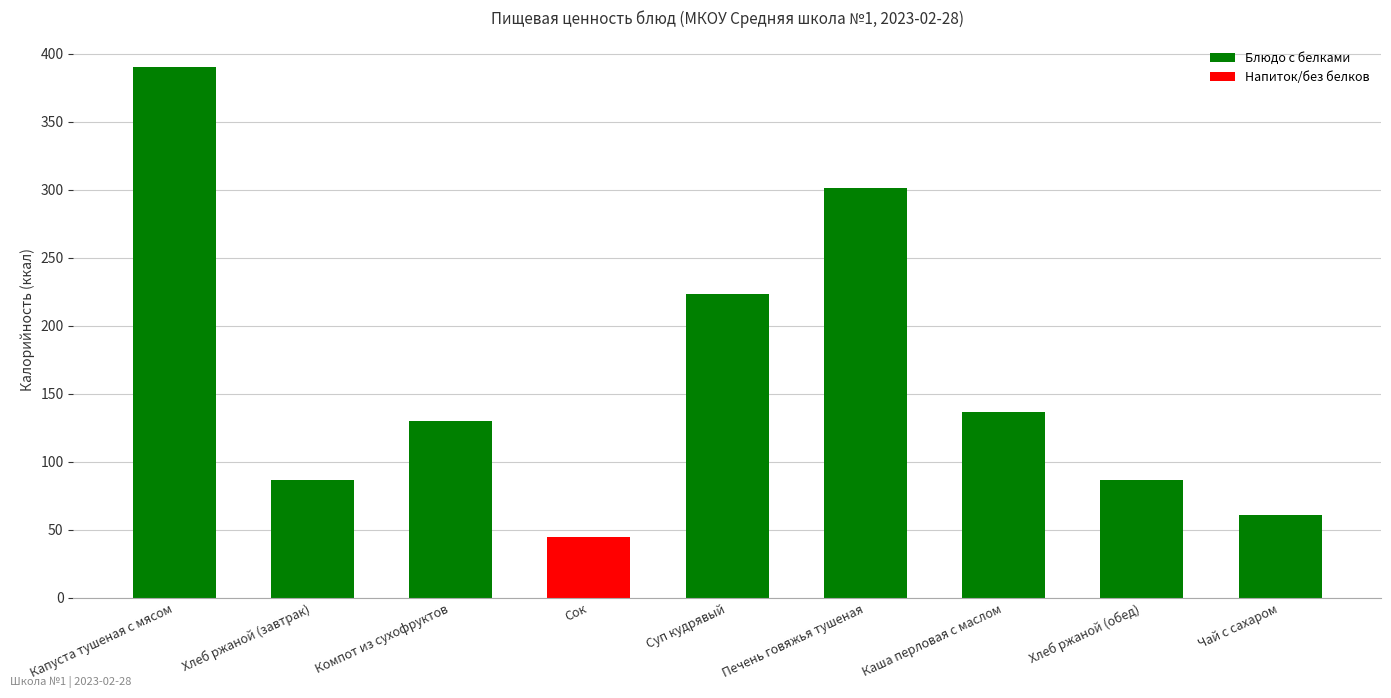

Approximately how many times larger is the value at Компот из сухофруктов compared to Сок?

2.9